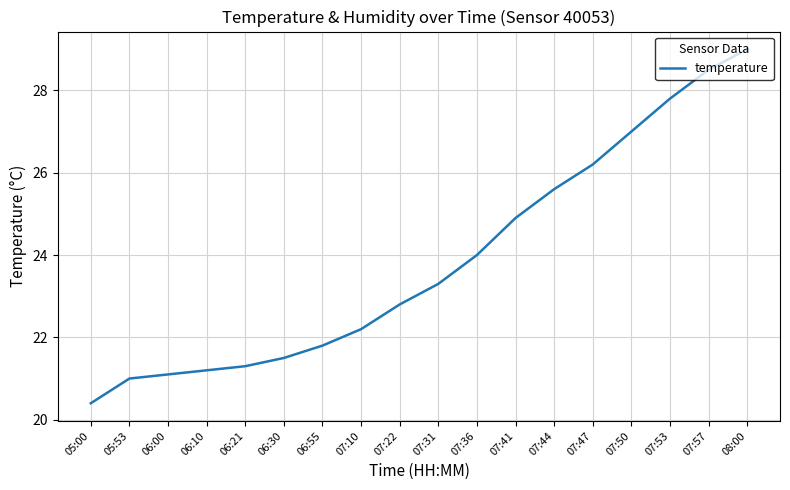

The chart shows a value of 27.0 at 07:50. True or false?

True